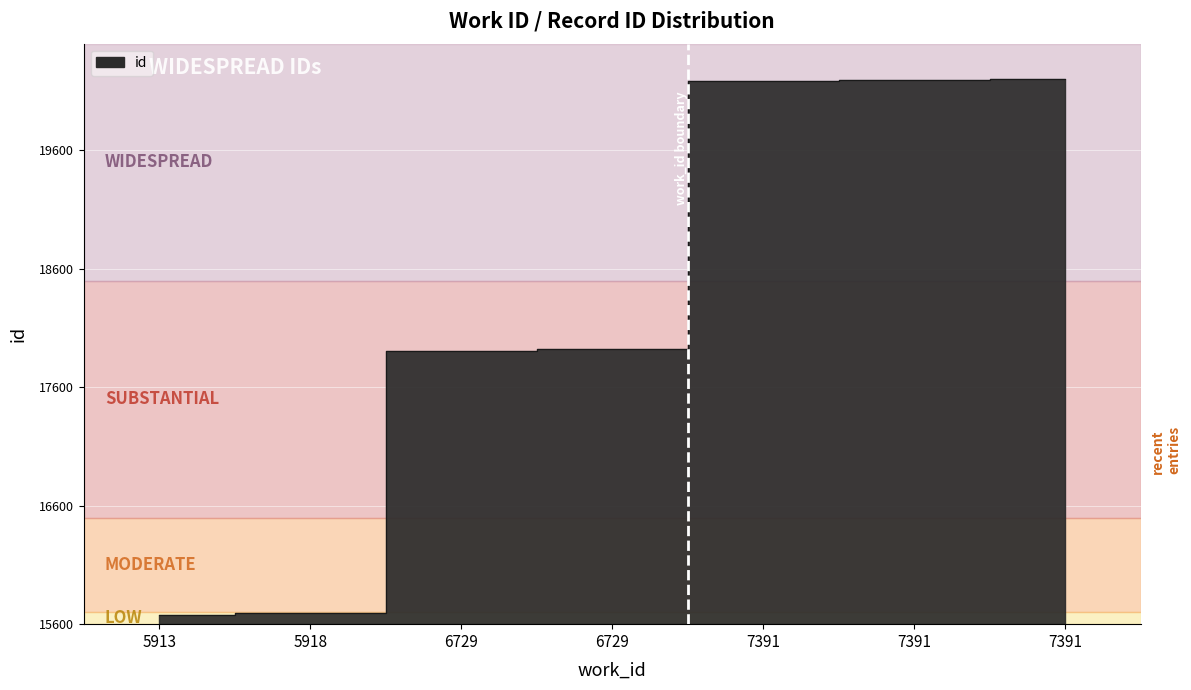

Where is the data nearest to the value 17941?

6729